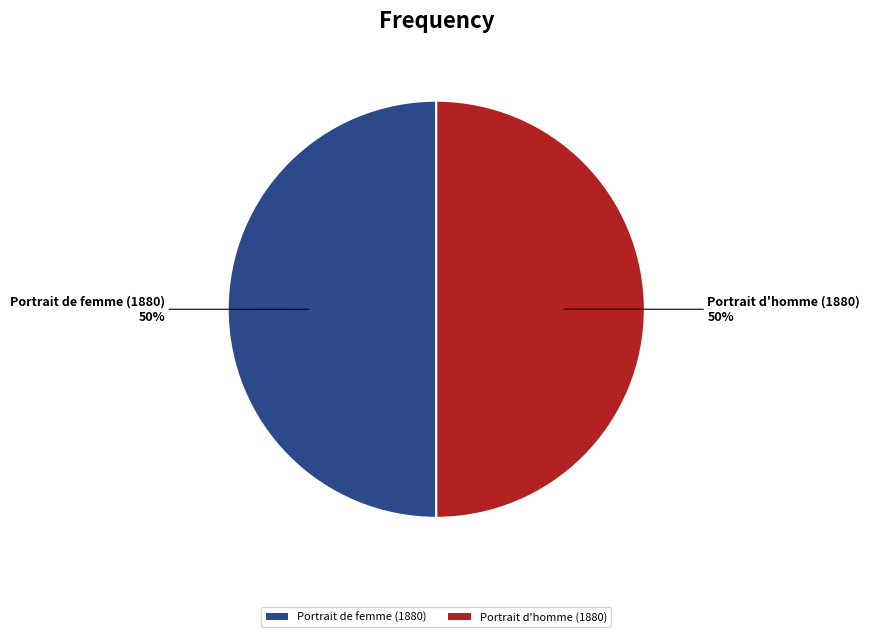

To the nearest percent, what is the combined percentage of Portrait de femme (1880) and Portrait d'homme (1880)?

100%